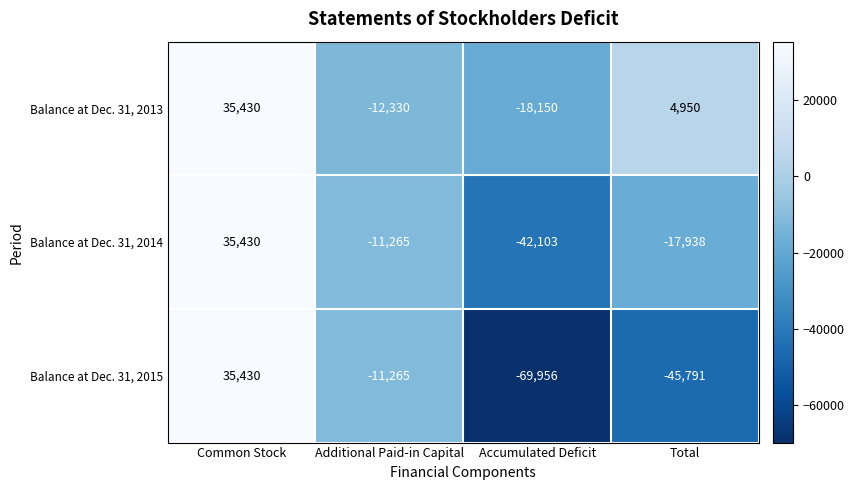

How many Balance at Dec. 31, 2013 values are between -12330 and 35430?

3